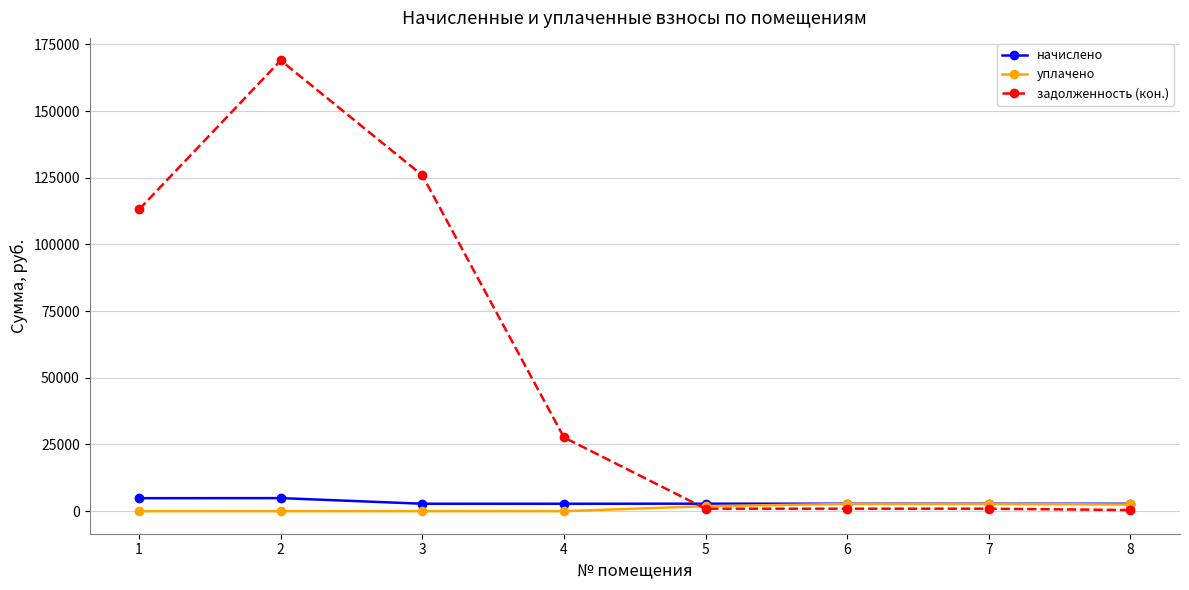

At which label does задолженность (кон.) reach its peak?

2